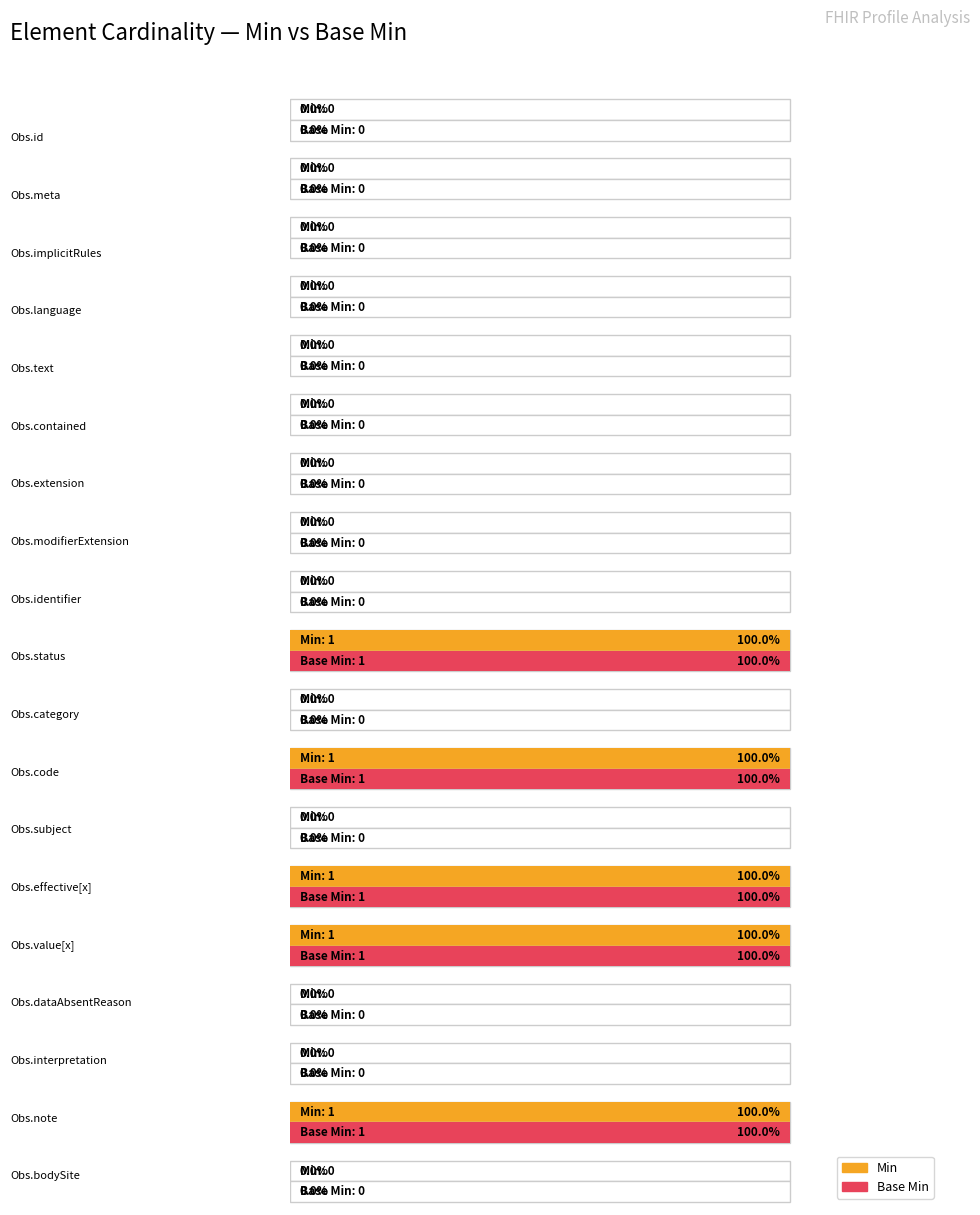

The value of Min at Observation.identifier is 0. True or false?

True